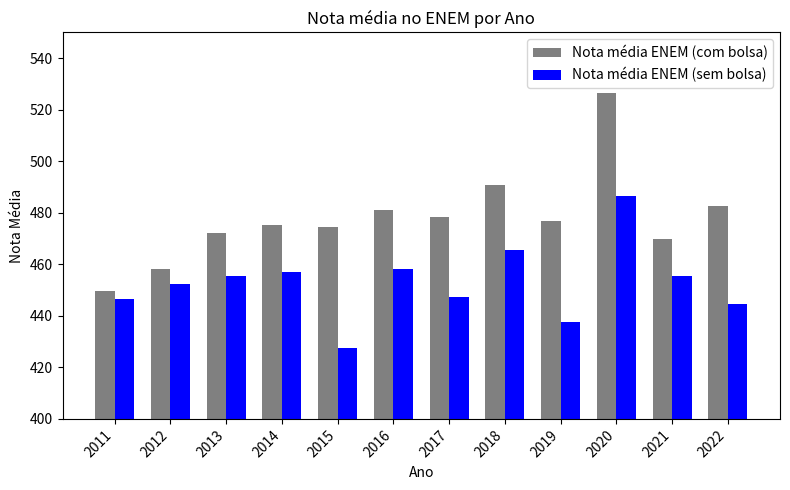

Which series has the largest range (max minus min)?

Nota média ENEM (com bolsa)